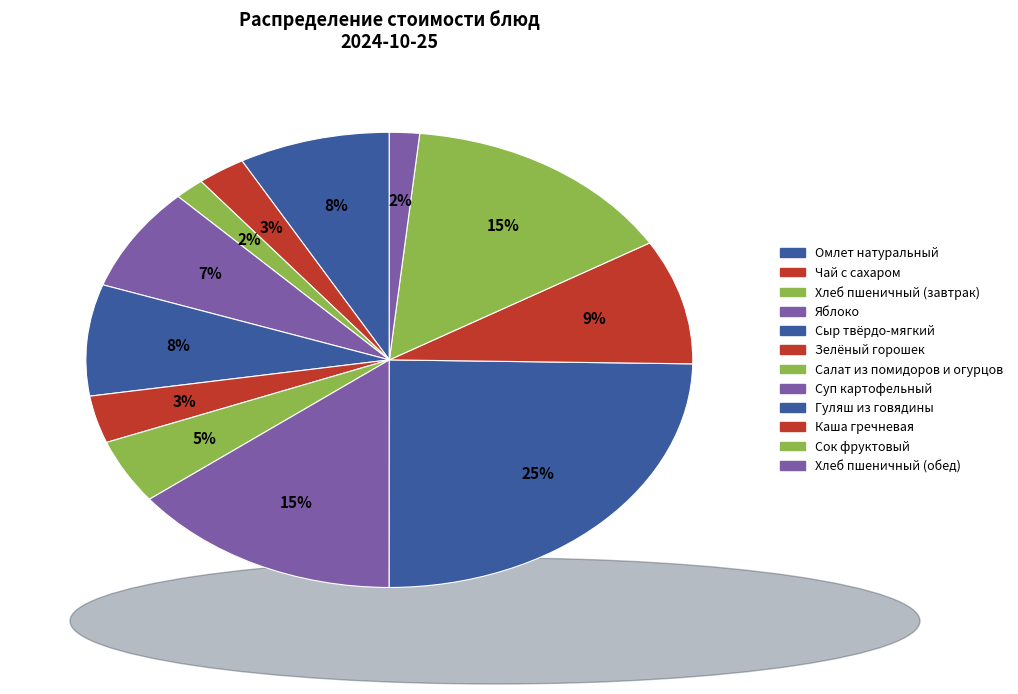

What is the ratio of the value at Яблоко to the value at Гуляш из говядины?

0.3